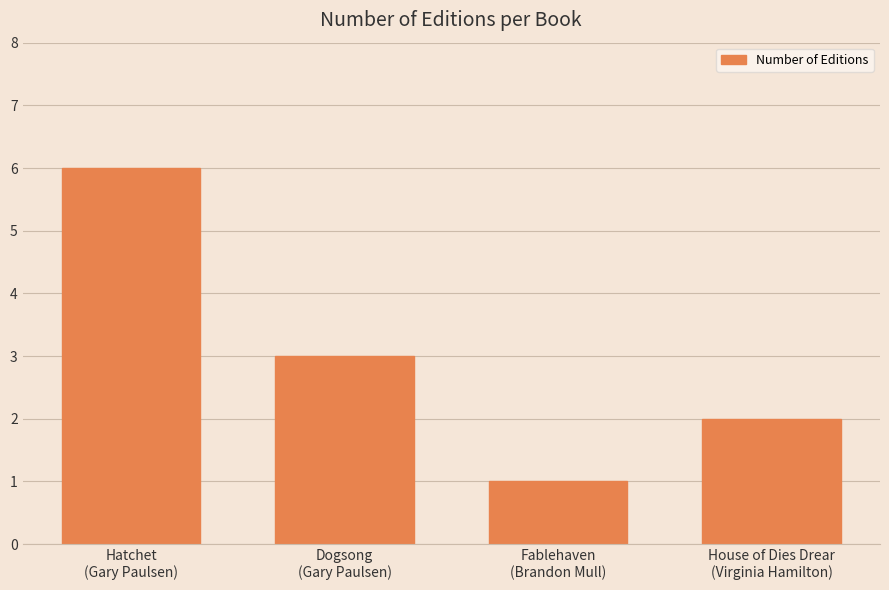

What is the change in value from Fablehaven
(Brandon Mull) to House of Dies Drear
(Virginia Hamilton)?

+1